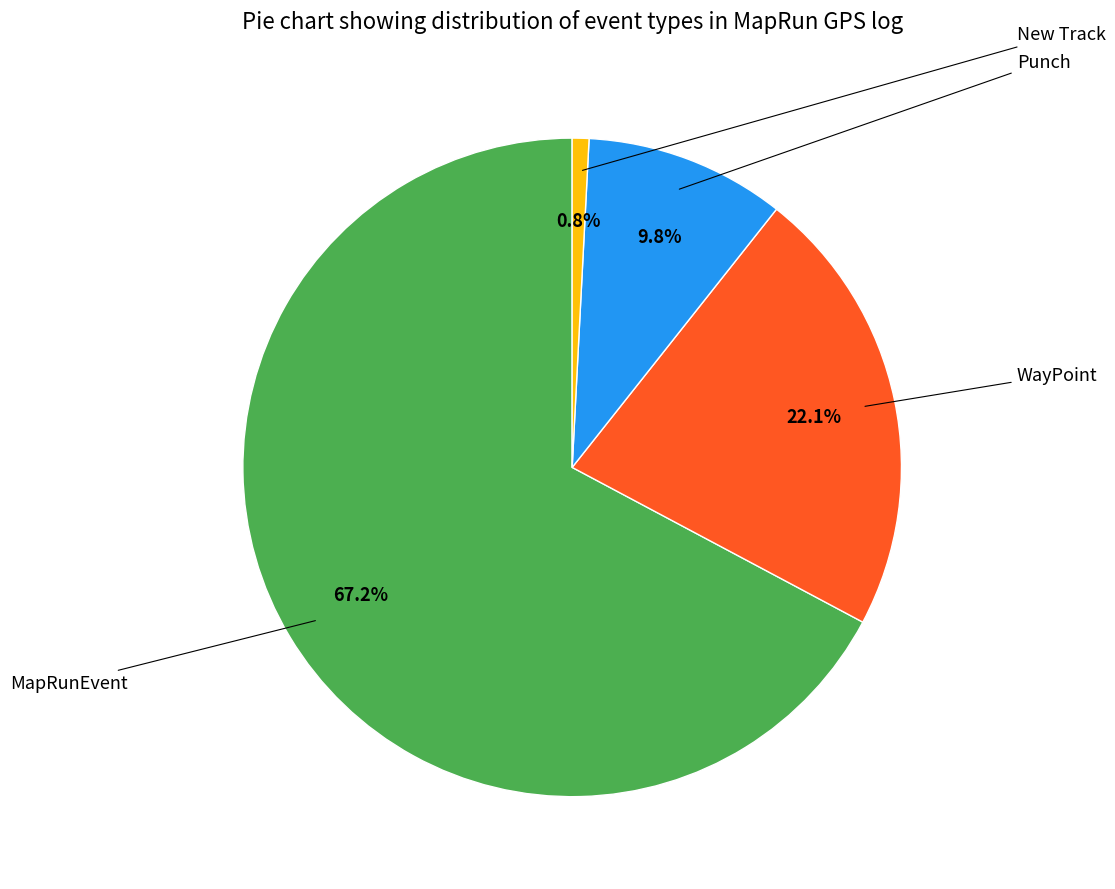

How many slices are in this pie chart?

4